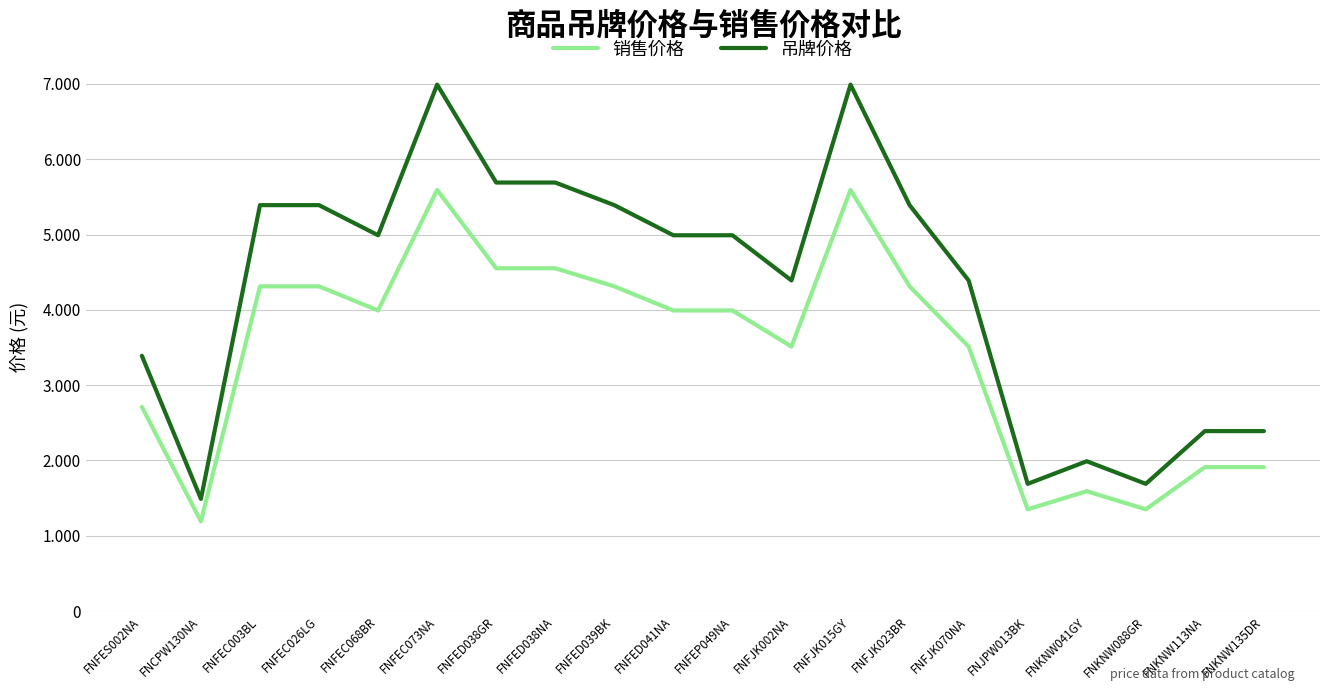

What are all the series names shown in the legend?

销售价格, 吊牌价格